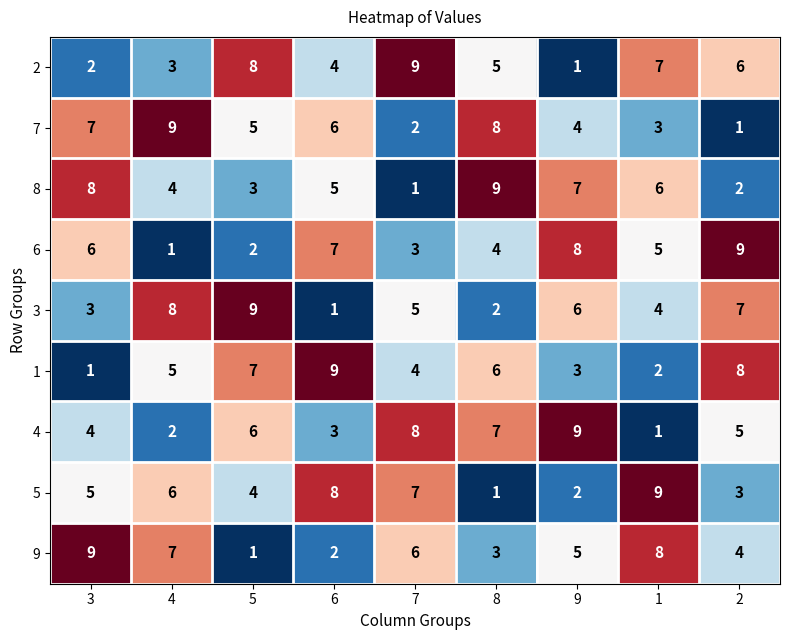

Count the 9 values in the range 3 to 7.

5